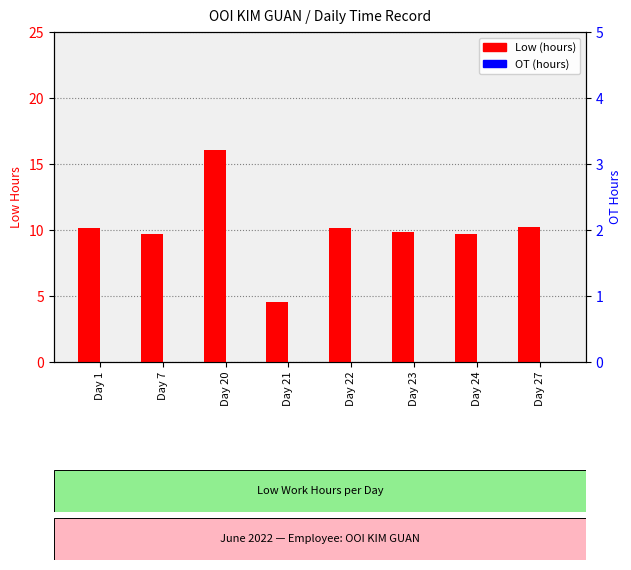

Between Day 21 and Day 27, which series saw the biggest shift?

Low (hours)